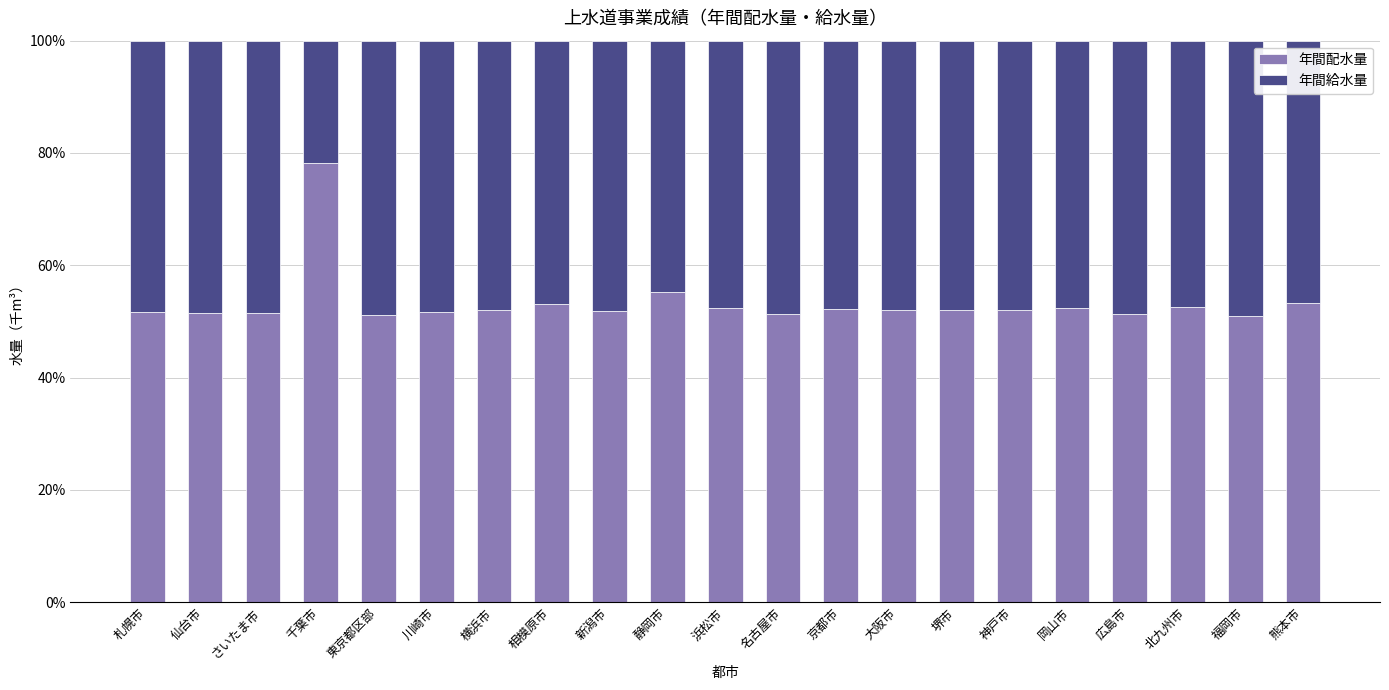

What is the total value across all series at 広島市?

100.0